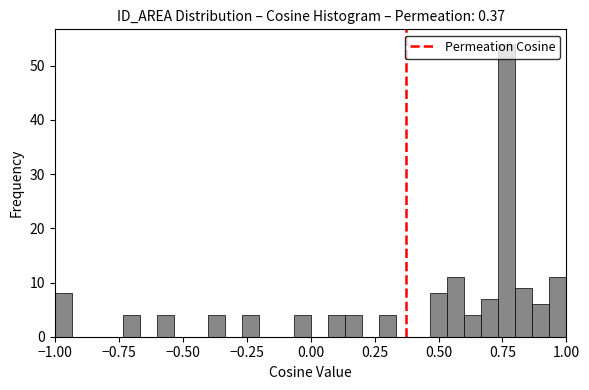

Around what value on the x-axis is the tallest bar? Give the approximate position of its centre, as read against the axis.

0.75